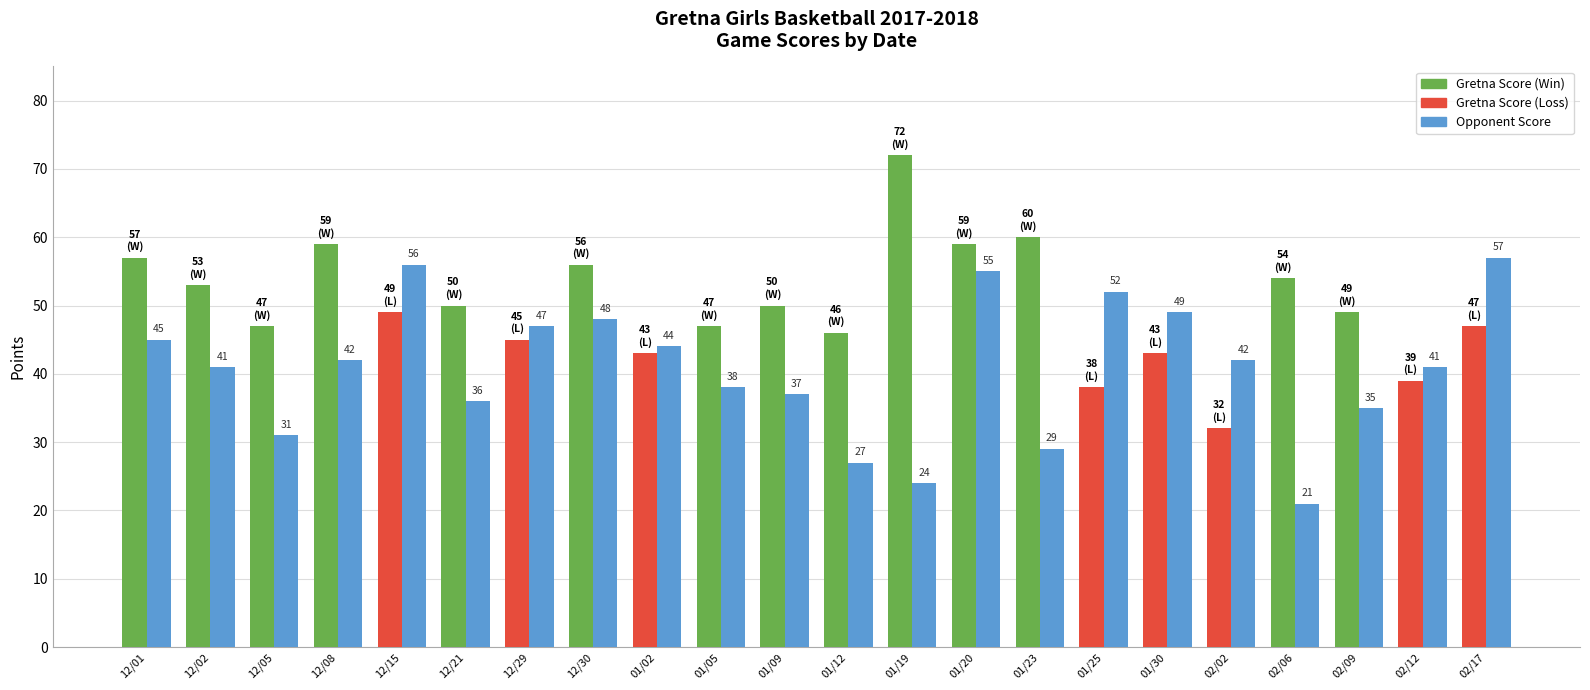

How many groups of bars are there?

22